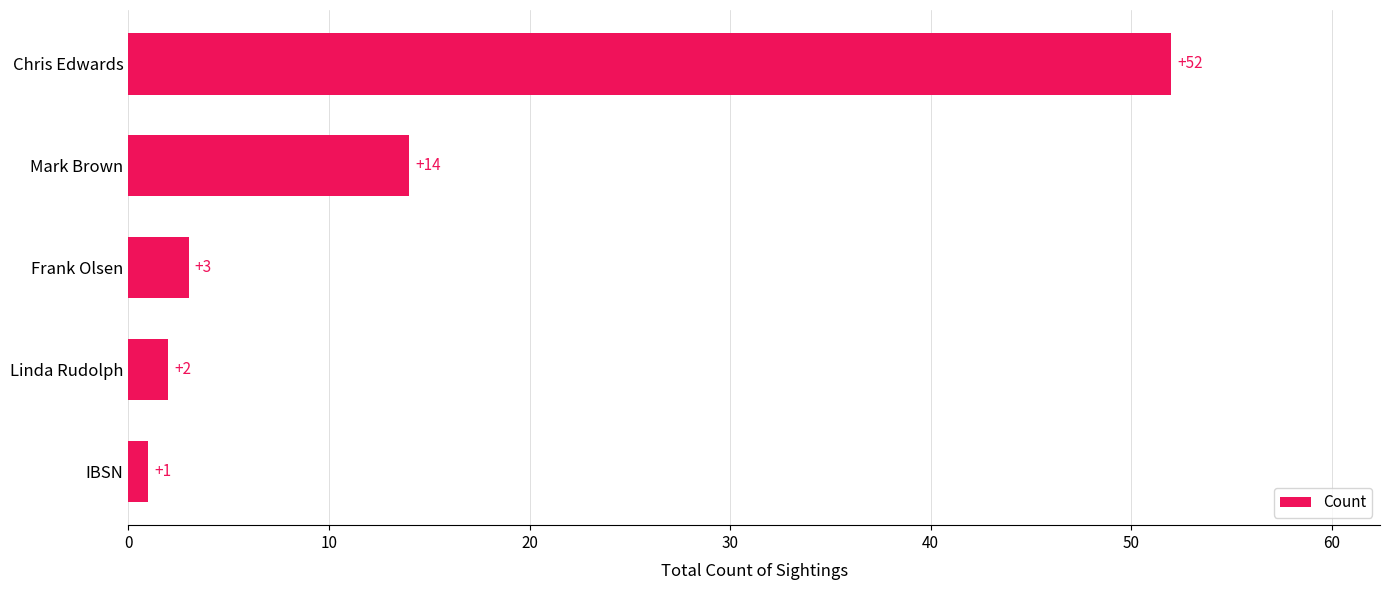

What is the smallest value displayed?

1